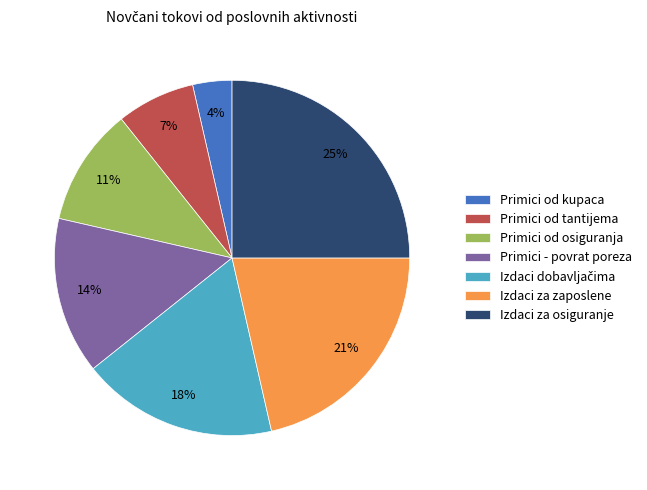

Which has a higher value, Primici - povrat poreza or Izdaci za osiguranje?

Izdaci za osiguranje